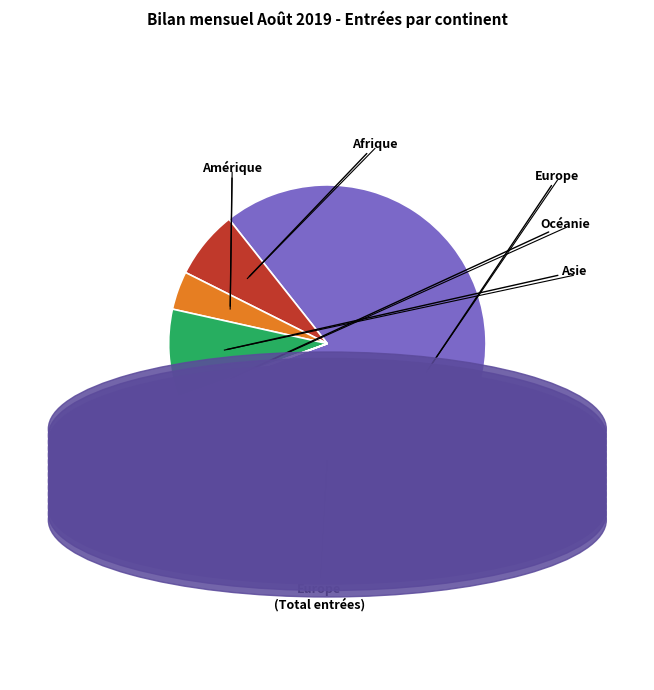

Is there any slice that represents more than half of the pie?

Yes